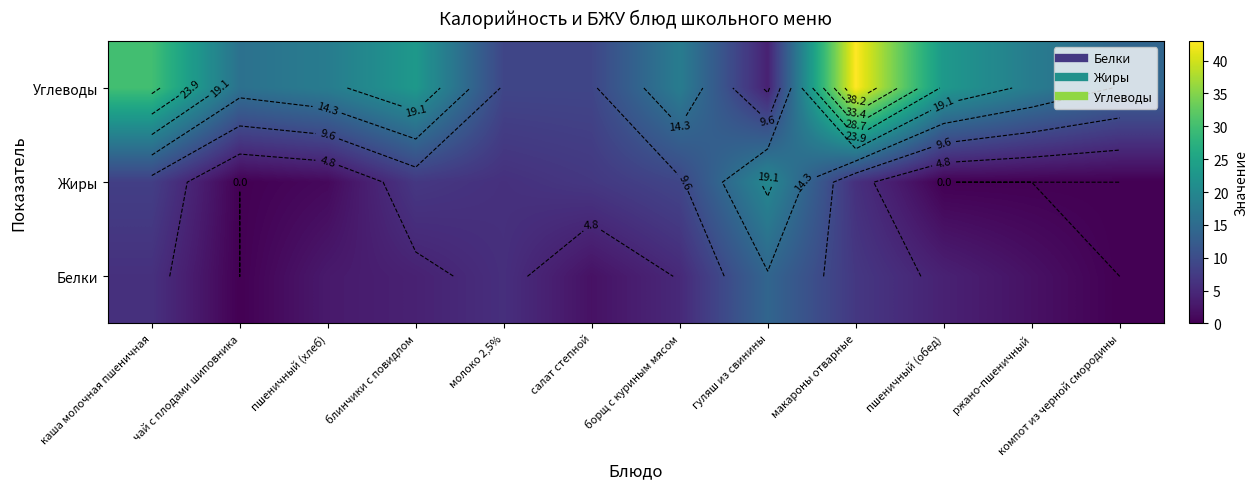

At which label is Жиры closest to 10?

борщ с куриным мясом